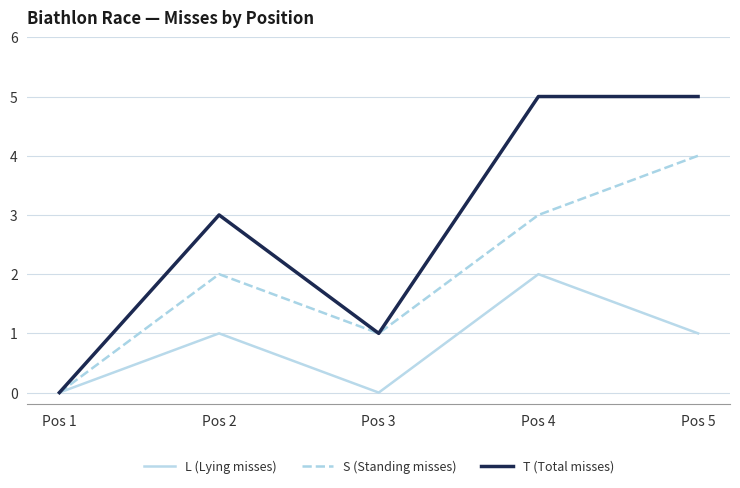

Is it true that S (Standing misses) equals 1 at Pos 2?

False